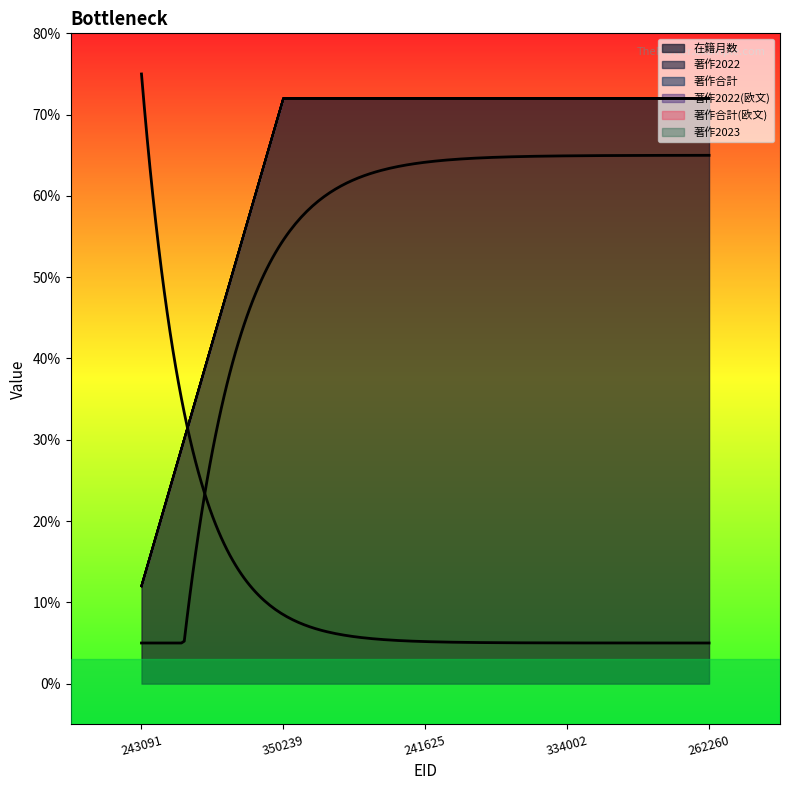

Which series has the largest total across all categories?

在籍月数